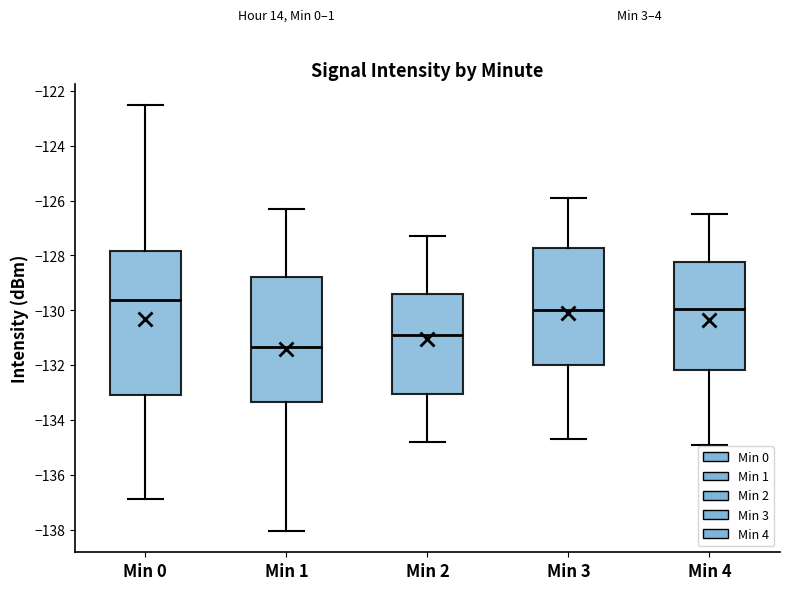

Where is the lower edge of the box for Min 1 on the y-axis? The values are not printed on the chart, so give them approximately, as read against the axis.

-133.4